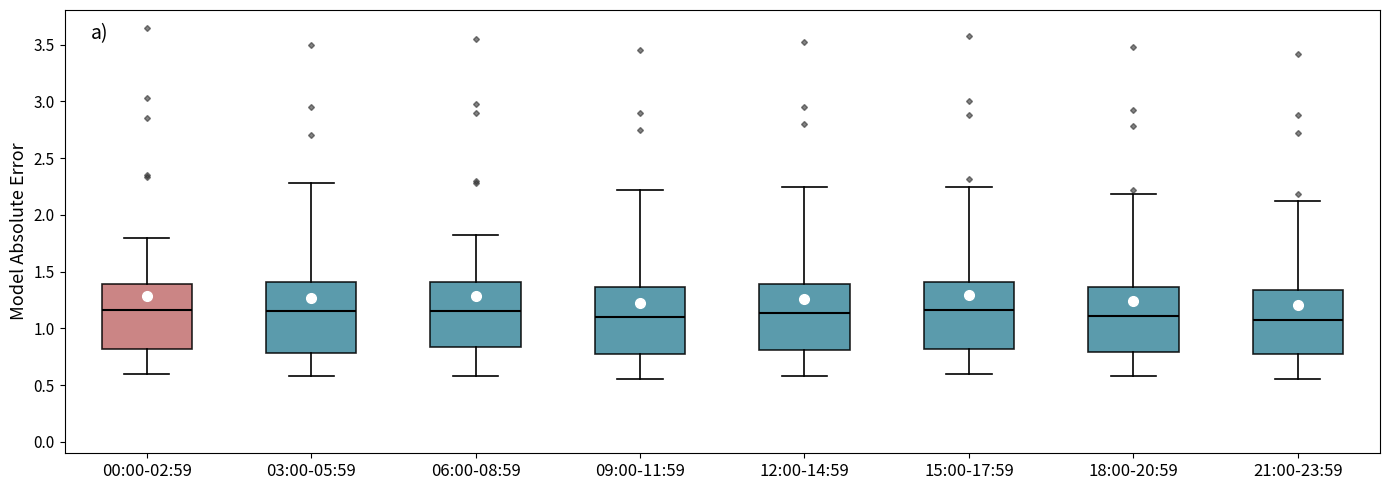

Reading left to right, transcribe this box plot: for each box, give where its median line is, the range the box spans, and where its two whiskers end, as read against the y-axis. The values are not printed on the chart, so give them approximately, as read against the axis.

00:00-02:59: median 1.15, box 0.80 to 1.40, whiskers 0.60 to 1.80
03:00-05:59: median 1.15, box 0.80 to 1.40, whiskers 0.60 to 2.30
06:00-08:59: median 1.15, box 0.85 to 1.40, whiskers 0.60 to 1.80
09:00-11:59: median 1.10, box 0.75 to 1.35, whiskers 0.55 to 2.20
12:00-14:59: median 1.15, box 0.80 to 1.40, whiskers 0.60 to 2.25
15:00-17:59: median 1.15, box 0.80 to 1.40, whiskers 0.60 to 2.25
18:00-20:59: median 1.10, box 0.80 to 1.35, whiskers 0.60 to 2.20
21:00-23:59: median 1.10, box 0.75 to 1.35, whiskers 0.55 to 2.10